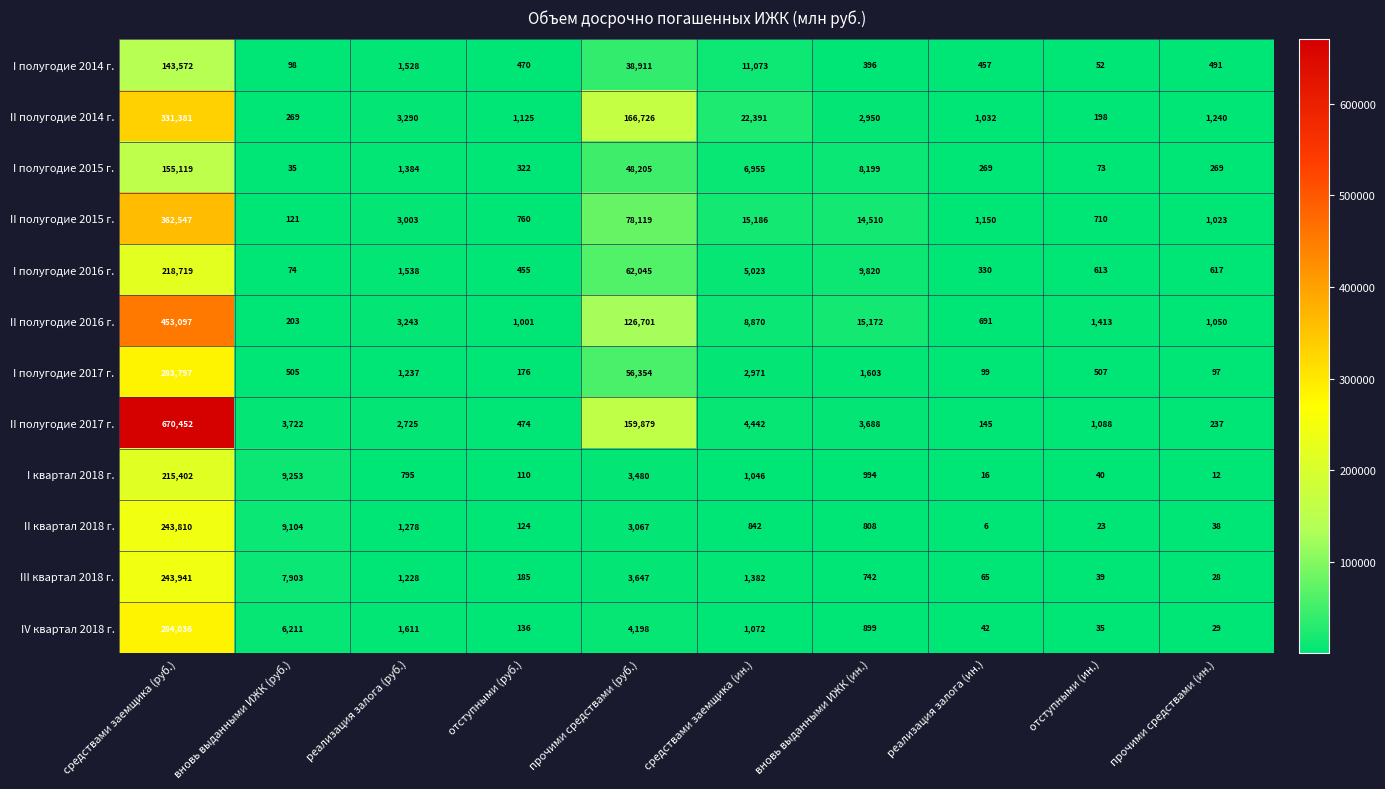

At which label does II полугодие 2016 г. first exceed 3243?

средствами заемщика (руб.)